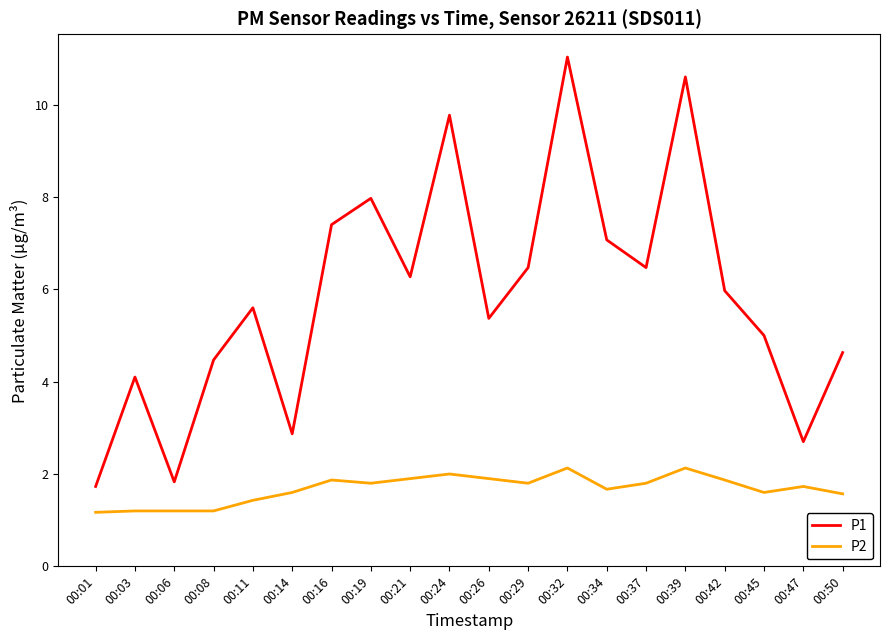

True or false: P2 and P1 intersect in this chart.

False